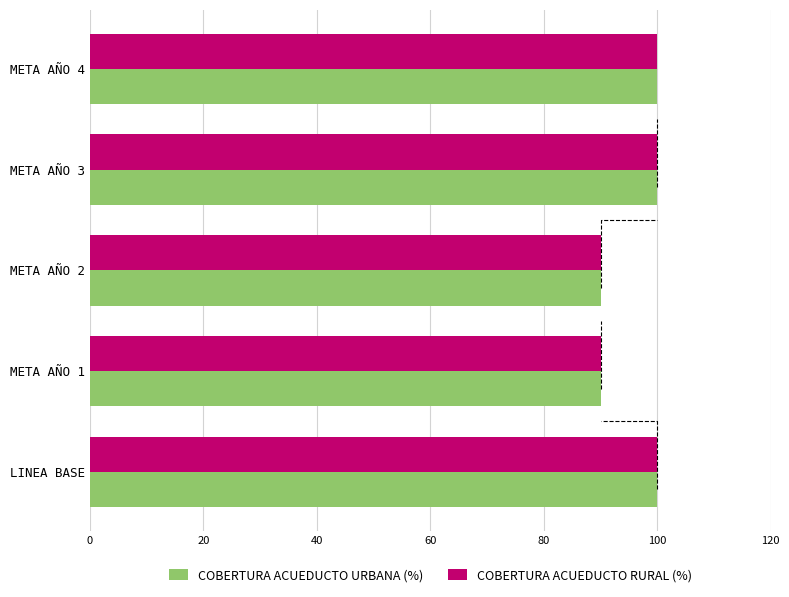

Is it true that COBERTURA ACUEDUCTO URBANA (%) equals 118 at META AÑO 1?

False